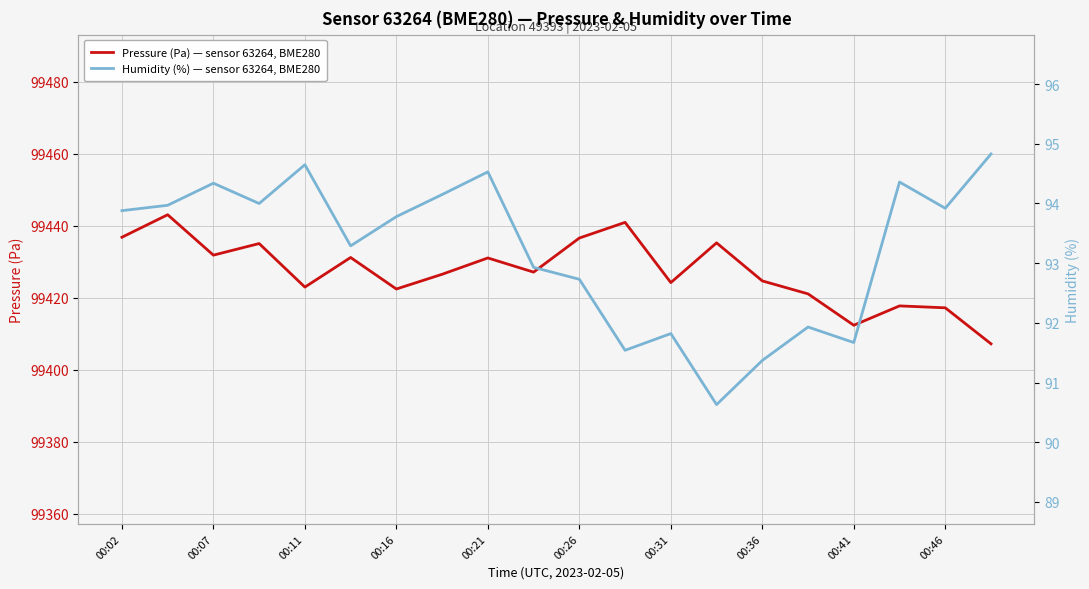

What is the maximum value for Pressure (Pa) — sensor 63264, BME280?

99443.1